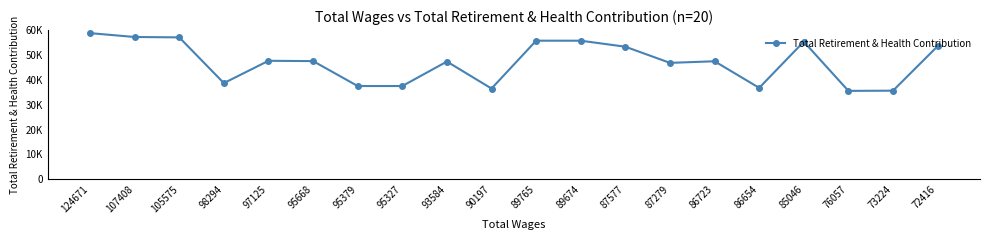

List the labels in order of value, smallest first.

76057, 73224, 90197, 86654, 95327, 95379, 98294, 87279, 93584, 86723, 95668, 97125, 87577, 72416, 85046, 89674, 89765, 105575, 107408, 124671